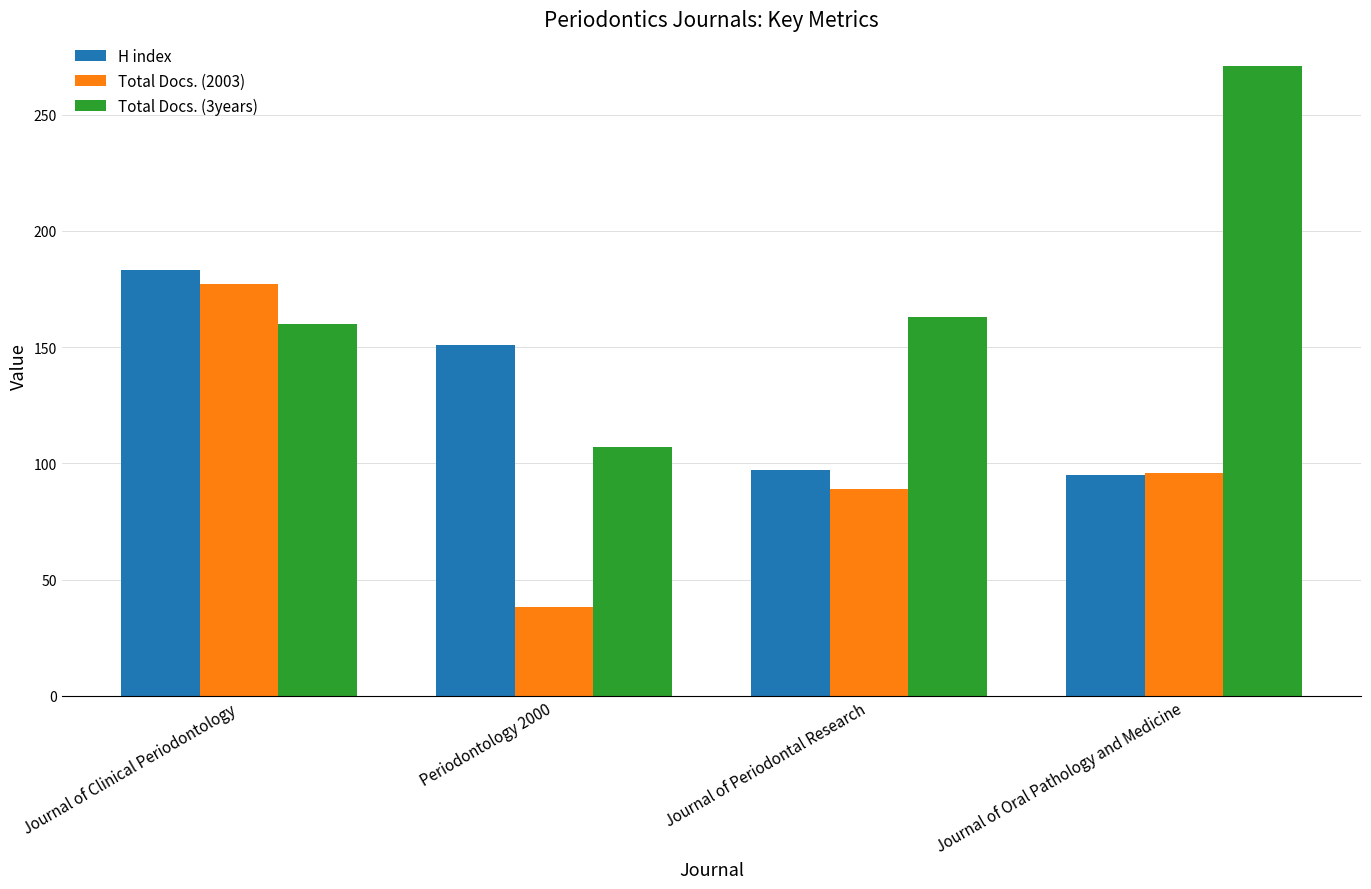

What is the total value across all series at Journal of Clinical Periodontology?

520